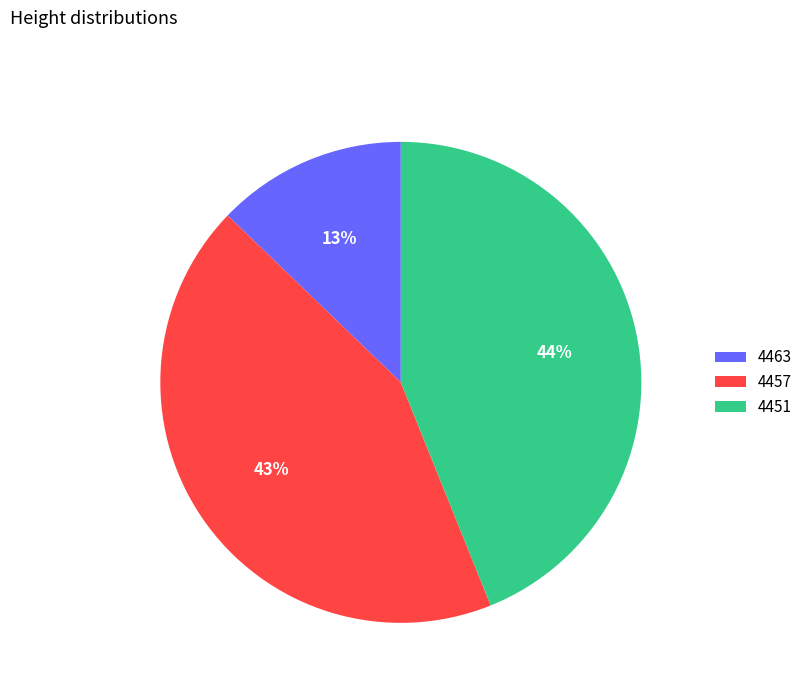

To the nearest percent, what is the combined percentage of 4451 and 4463?

57%